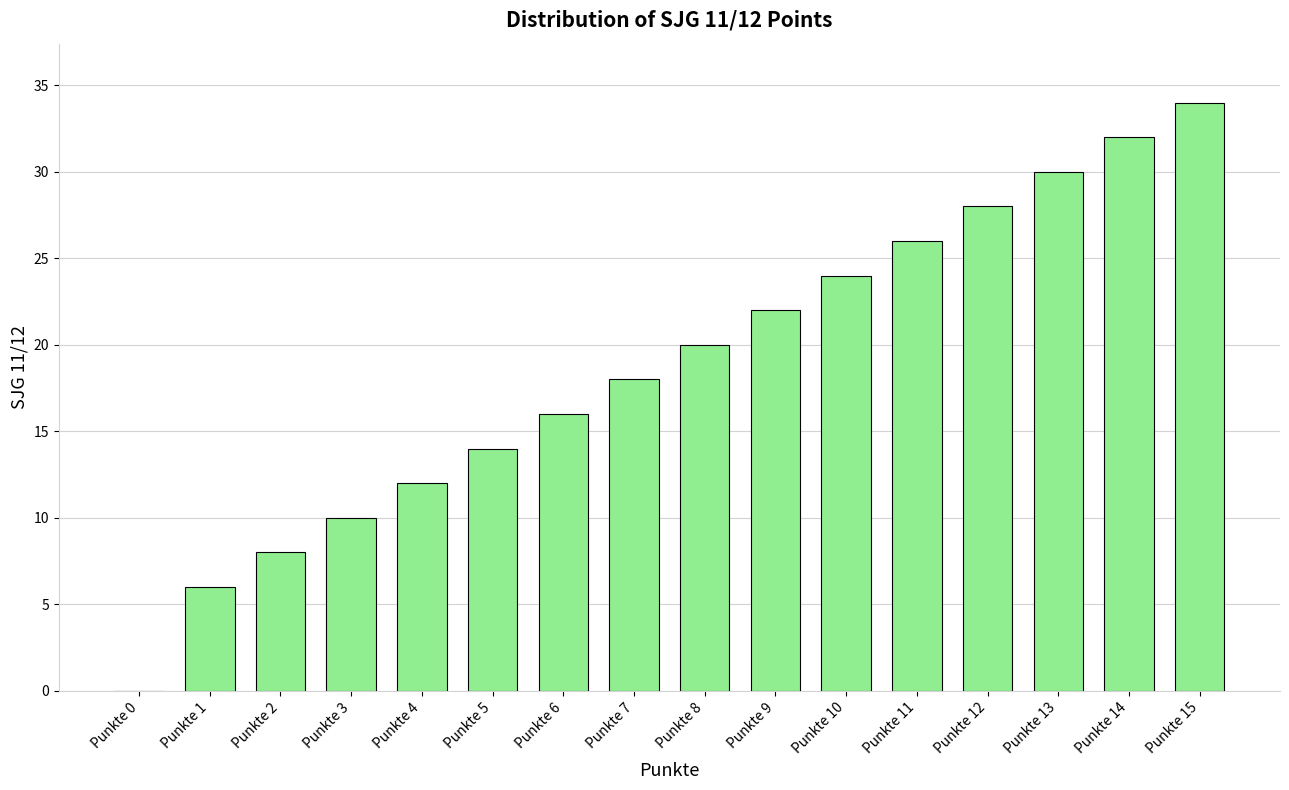

What is the greatest value displayed?

34